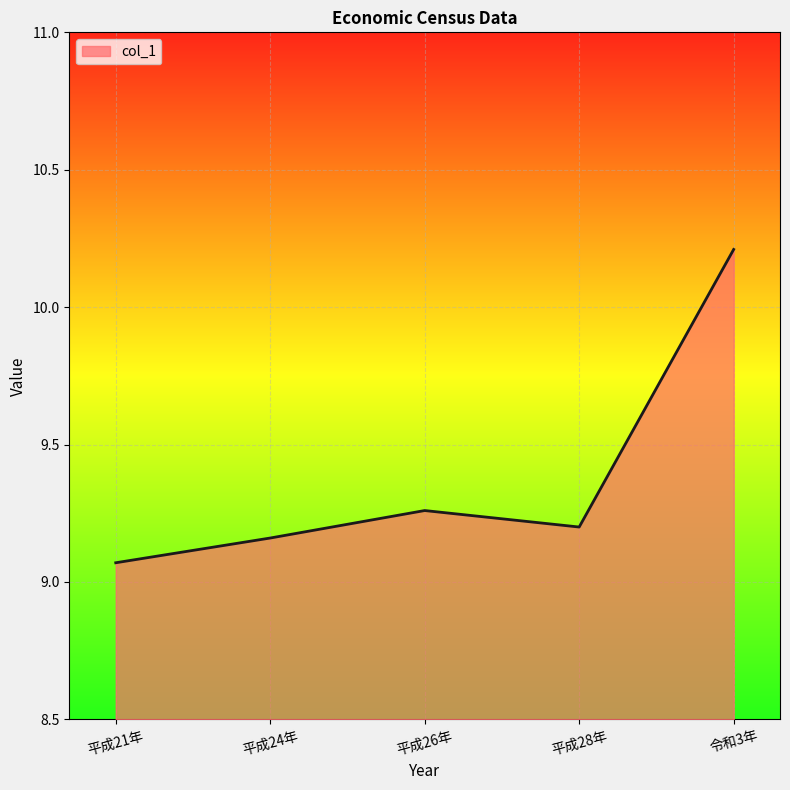

List the labels in order of value, largest first.

令和3年, 平成26年, 平成28年, 平成24年, 平成21年